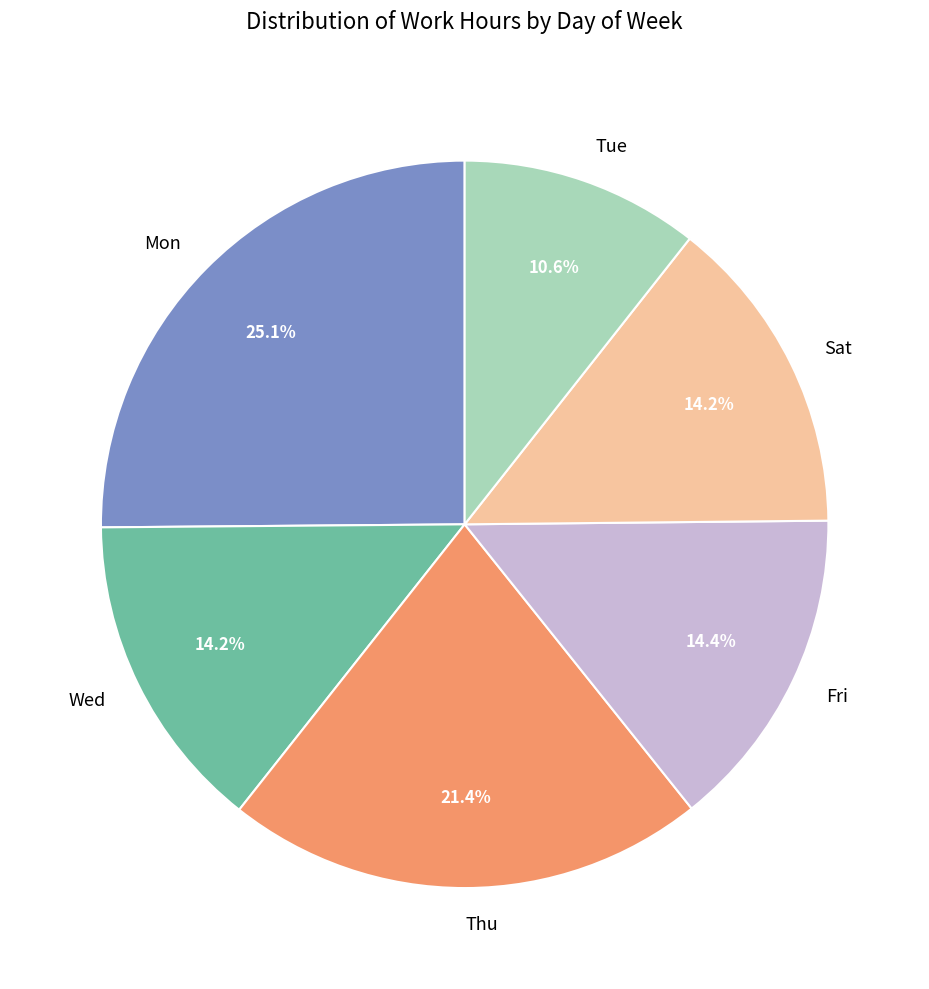

Is there a majority slice in this chart?

No